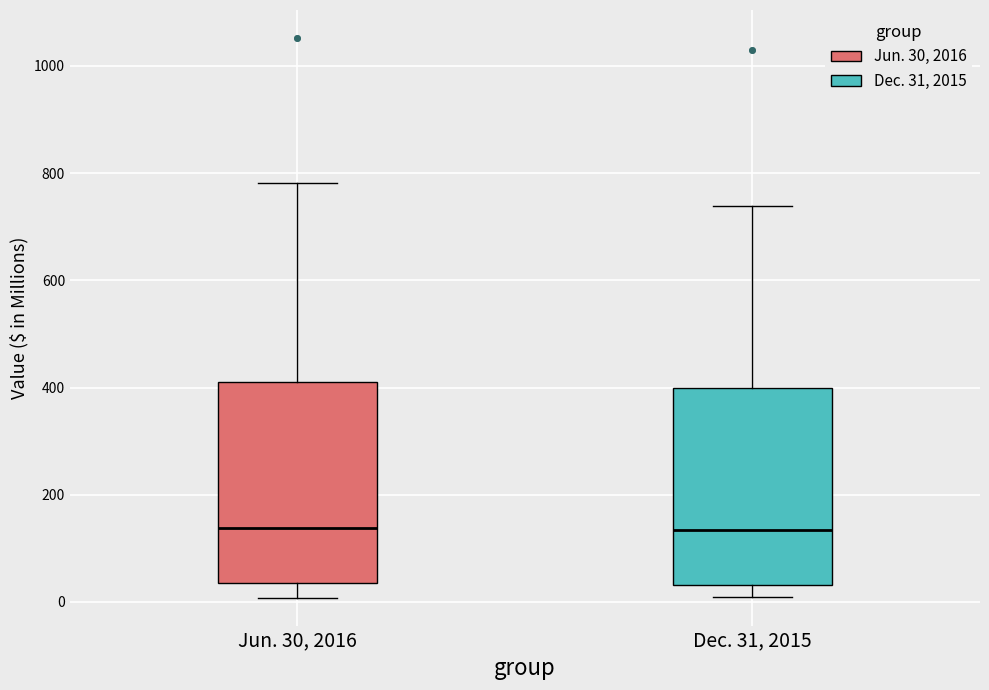

Reading left to right, read every box against the y-axis: the position of its median line, the range the box covers, and the ends of its whiskers. The values are not printed on the chart, so give them approximately, as read against the axis.

Jun. 30, 2016: median 140, box 40 to 420, whiskers 0 to 780
Dec. 31, 2015: median 140, box 40 to 400, whiskers 0 to 740